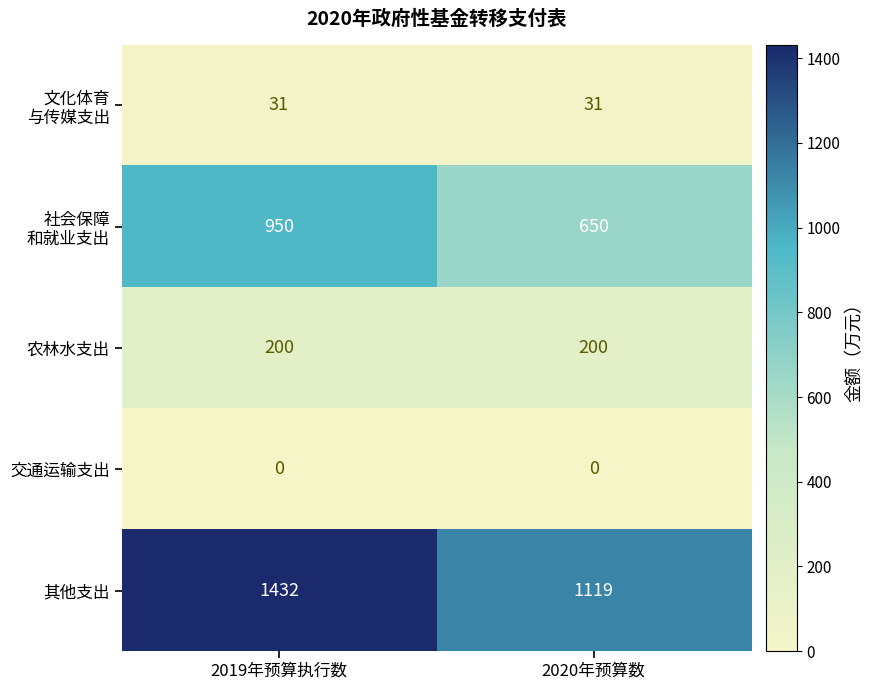

The 农林水支出 series shows 200 at 2020年预算数. True or false?

True